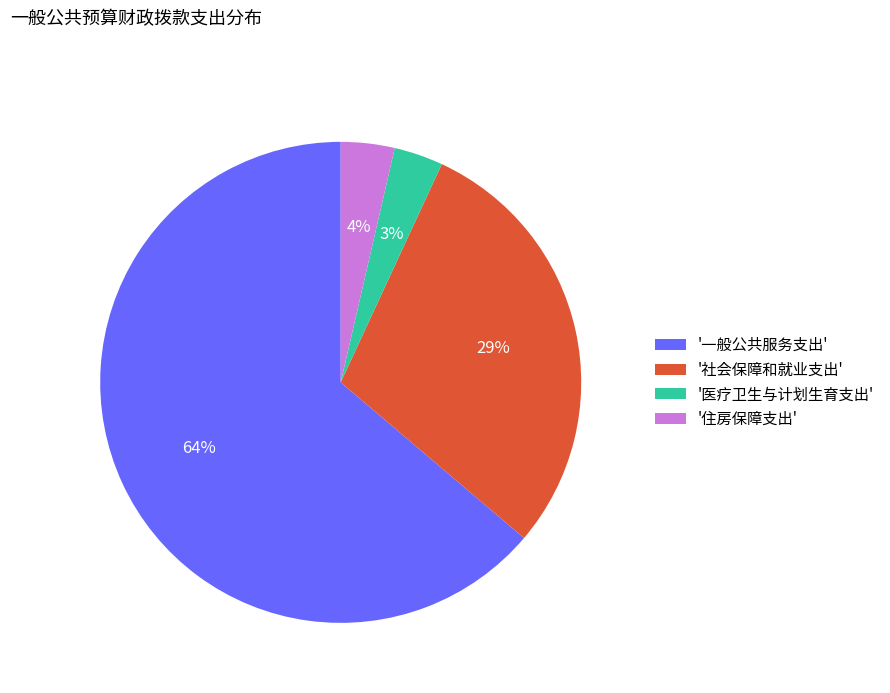

What is the majority slice?

'一般公共服务支出'